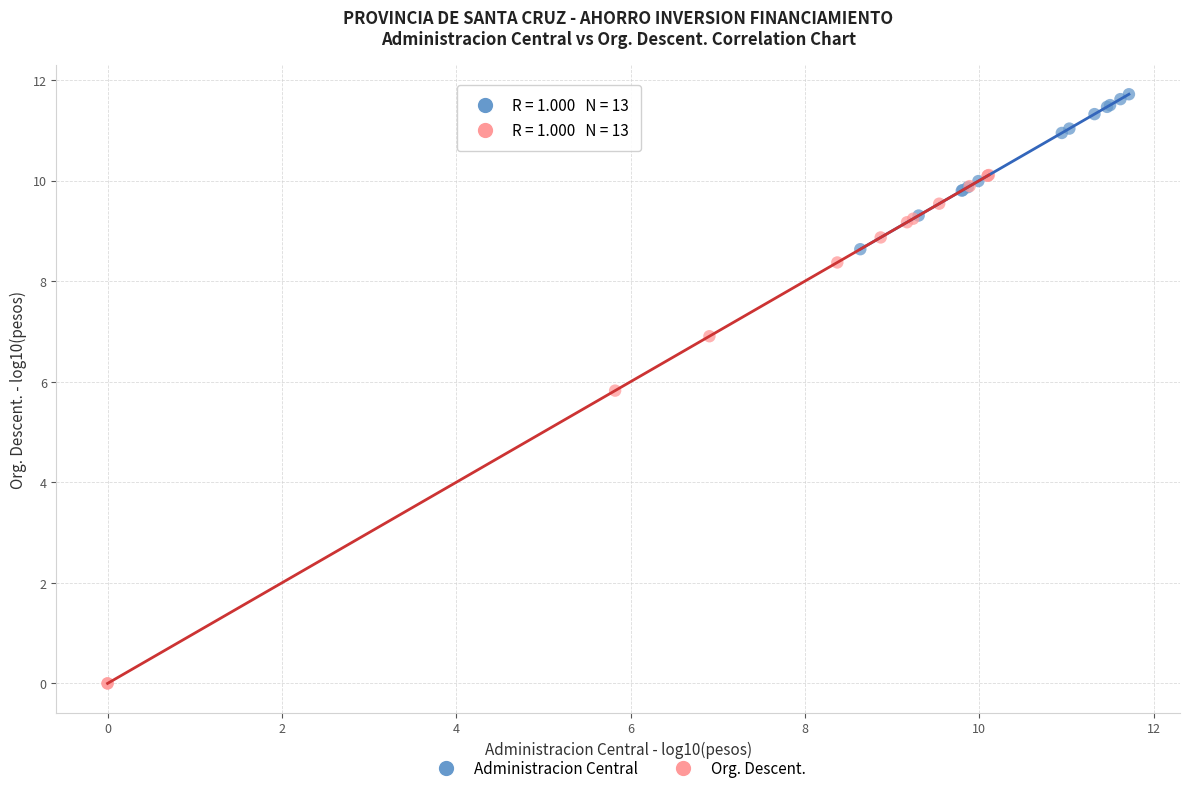

Which series reaches the minimum Y coordinate?

Org. Descent.